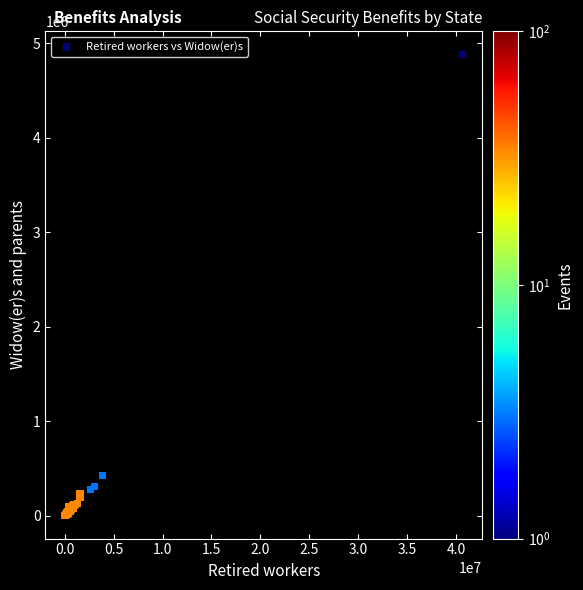

What Y value in the scatter plot is closest to 2444752?

428157